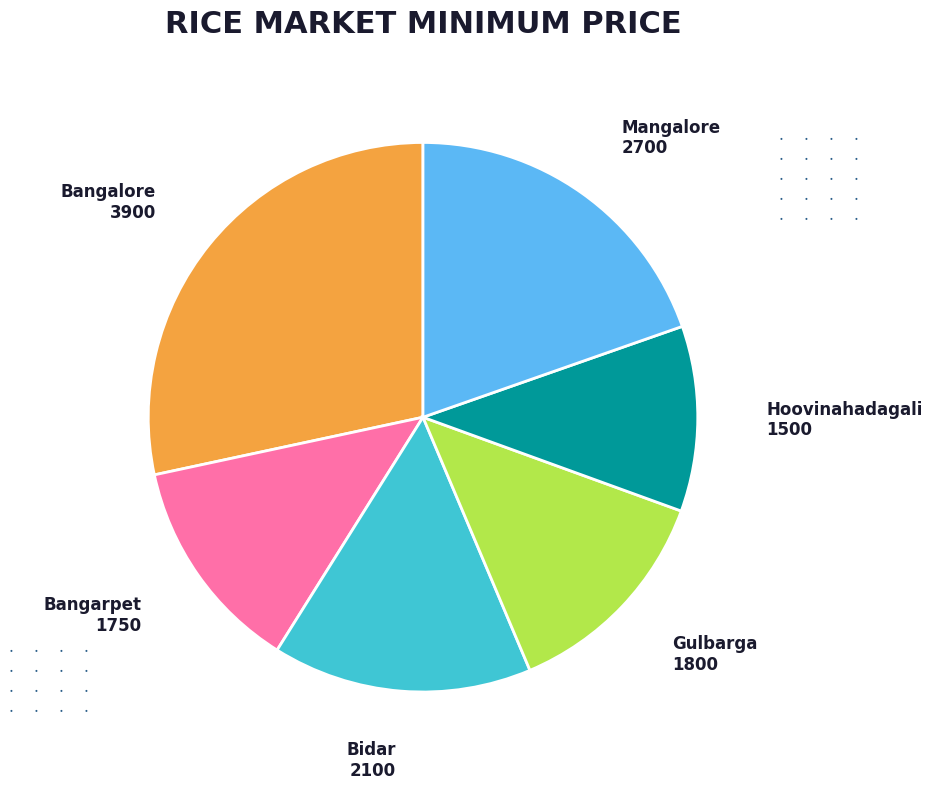

What is the smallest slice in the pie chart?

Hoovinahadagali